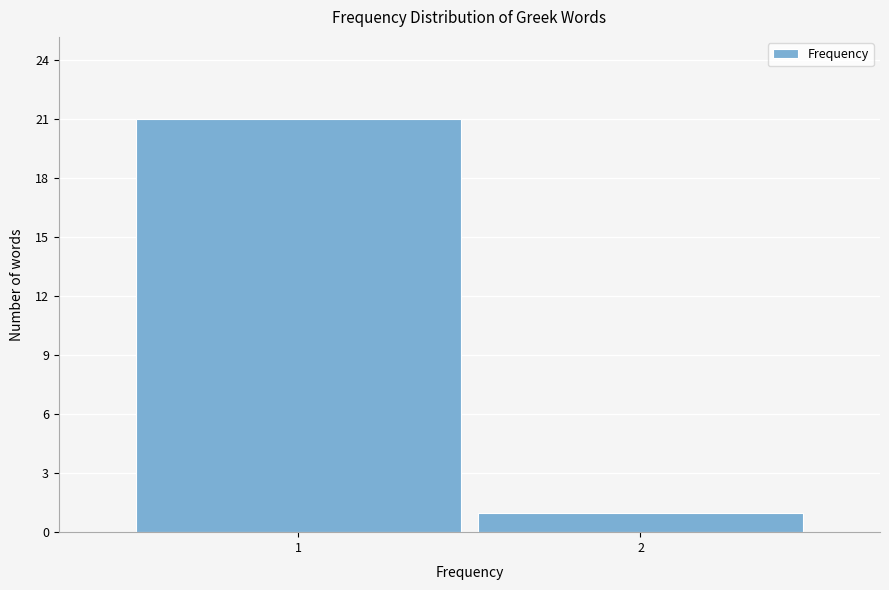

Reading right to left, list all the values displayed in this chart.

1	21